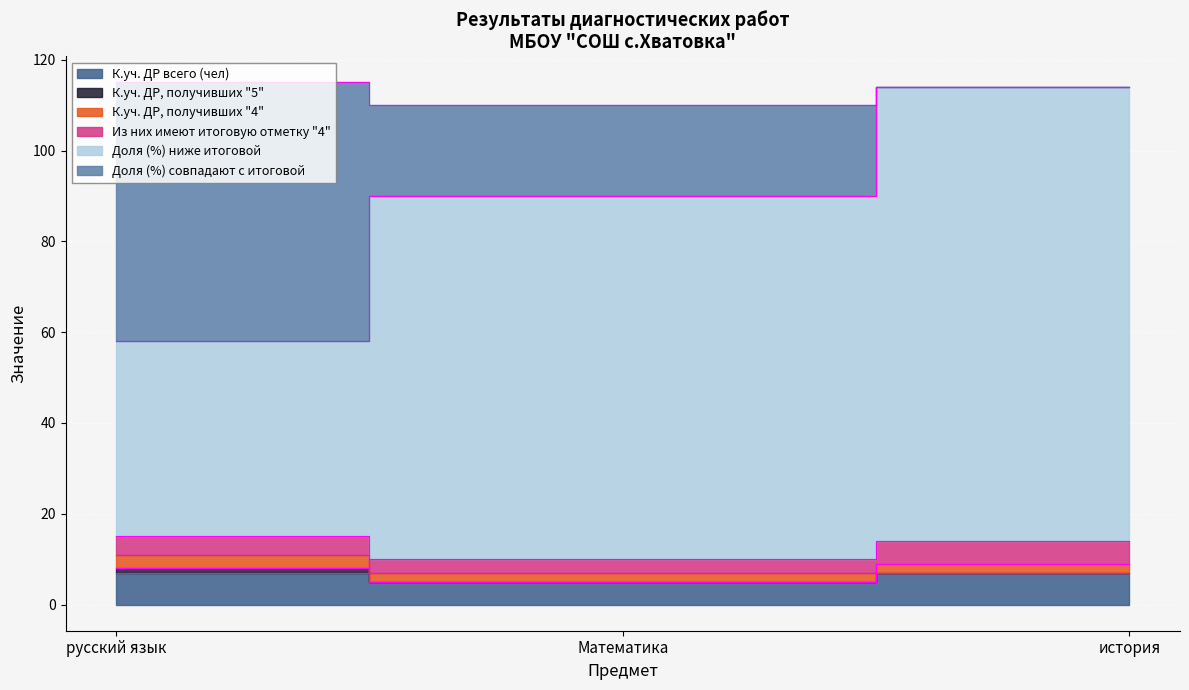

Count the number of data series in this chart.

6